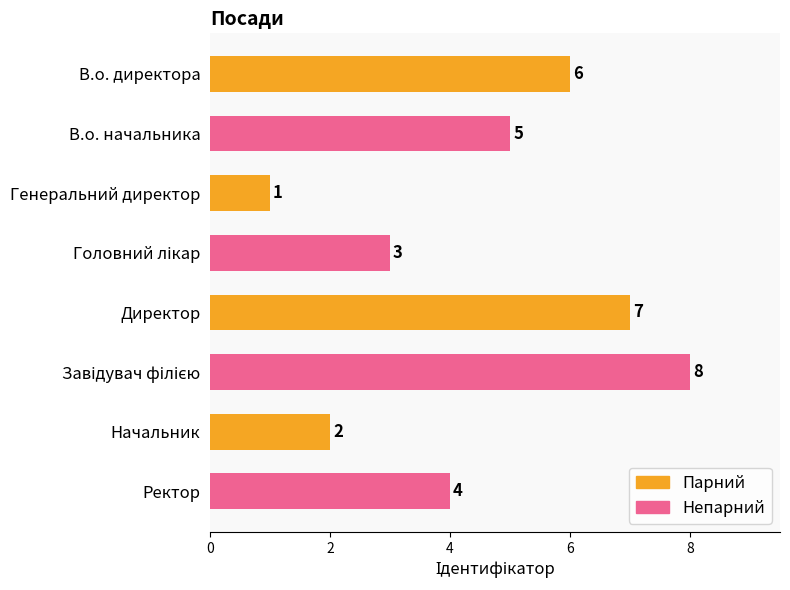

At which label is the value closest to 4?

Ректор